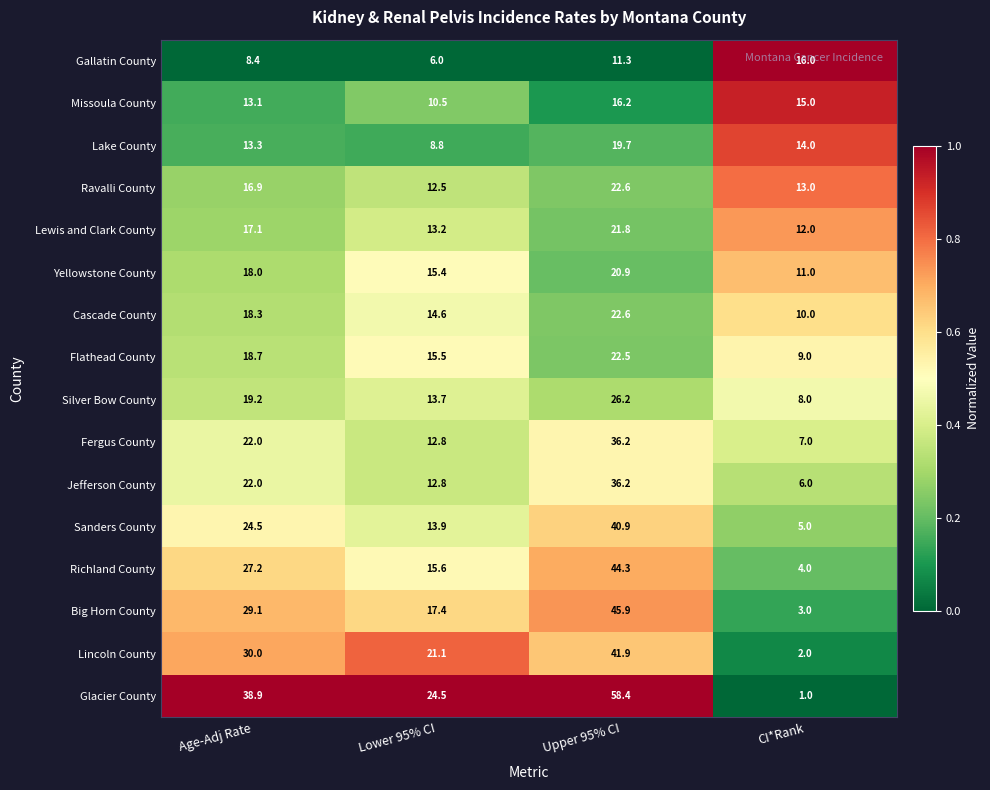

Which series has the largest total across all categories?

Glacier County